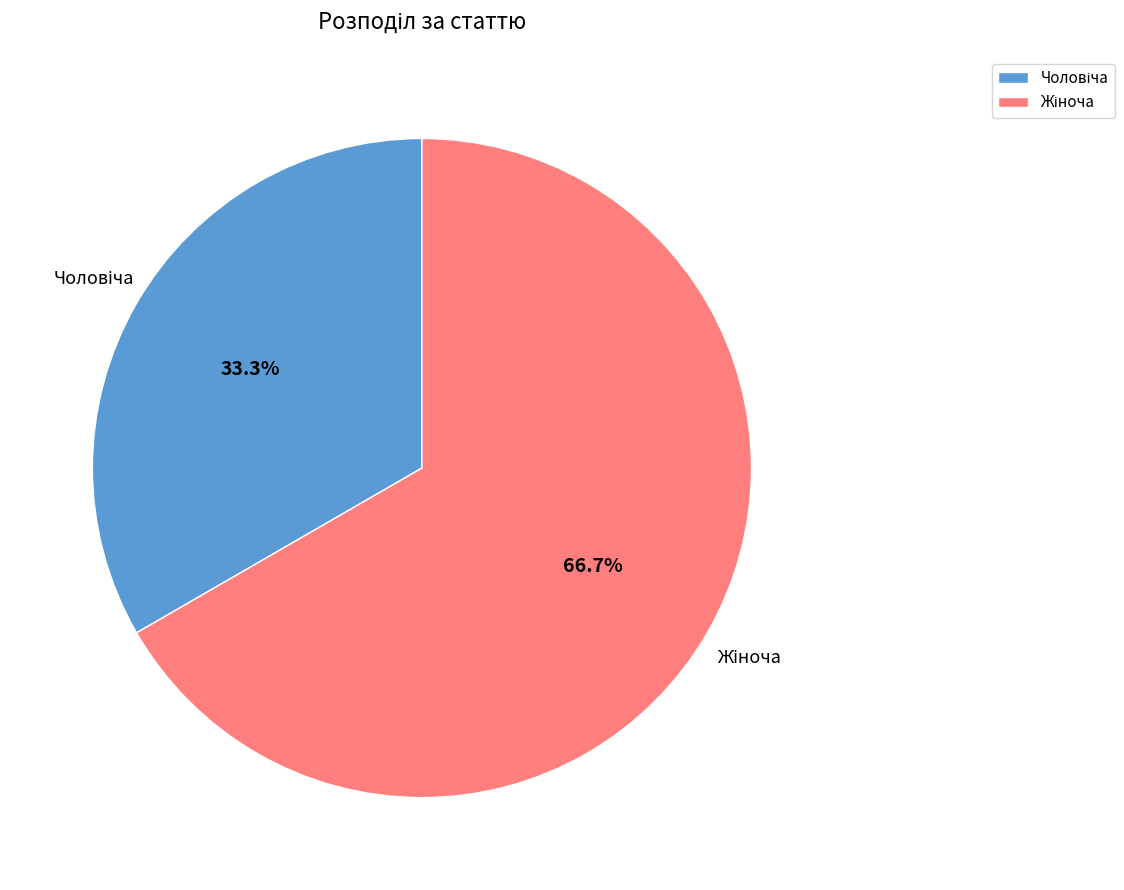

Is there a majority slice in this chart?

Yes